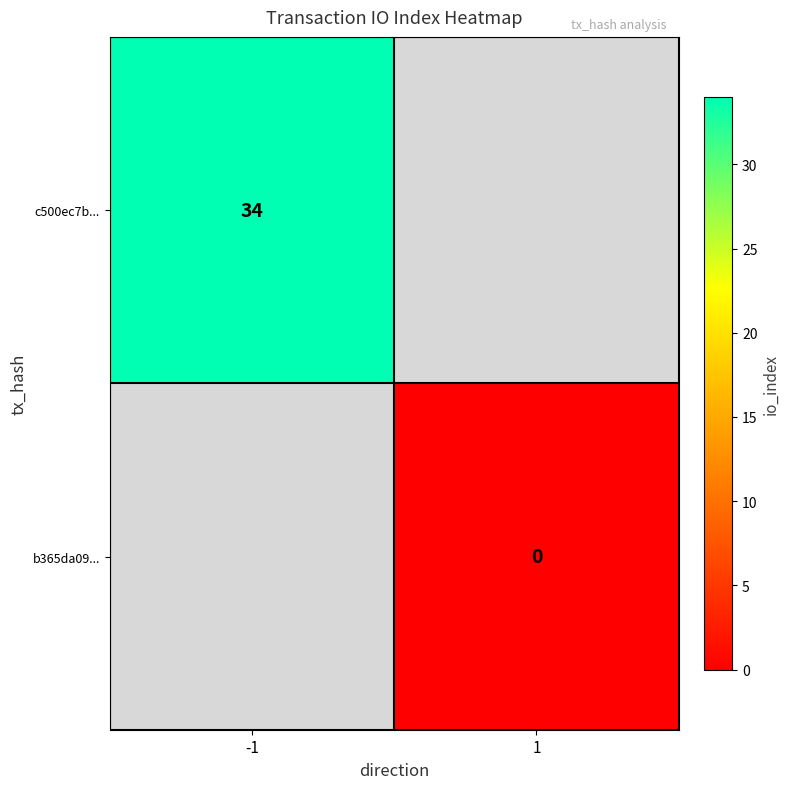

Is the value of c500ec7b... at -1 greater than the value of b365da09... at 1?

Yes